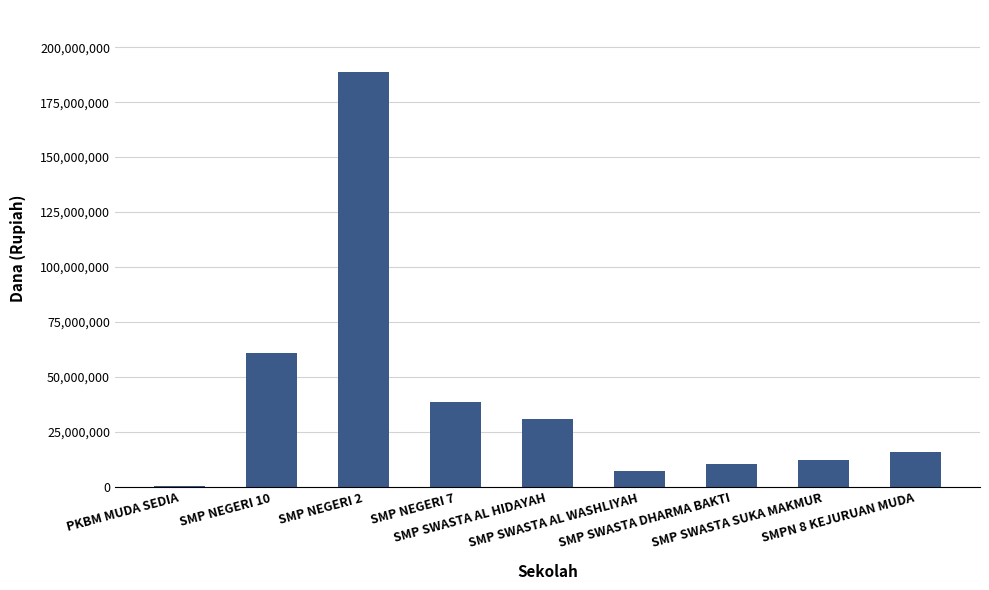

Reading right to left, list all the values displayed in this chart.

SMPN 8 KEJURUAN MUDA=15750000	SMP SWASTA SUKA MAKMUR=12375000	SMP SWASTA DHARMA BAKTI=10500000	SMP SWASTA AL WASHLIYAH=7125000	SMP SWASTA AL HIDAYAH=30750000	SMP NEGERI 7=38625000	SMP NEGERI 2=188625000	SMP NEGERI 10=61125000	PKBM MUDA SEDIA=375000